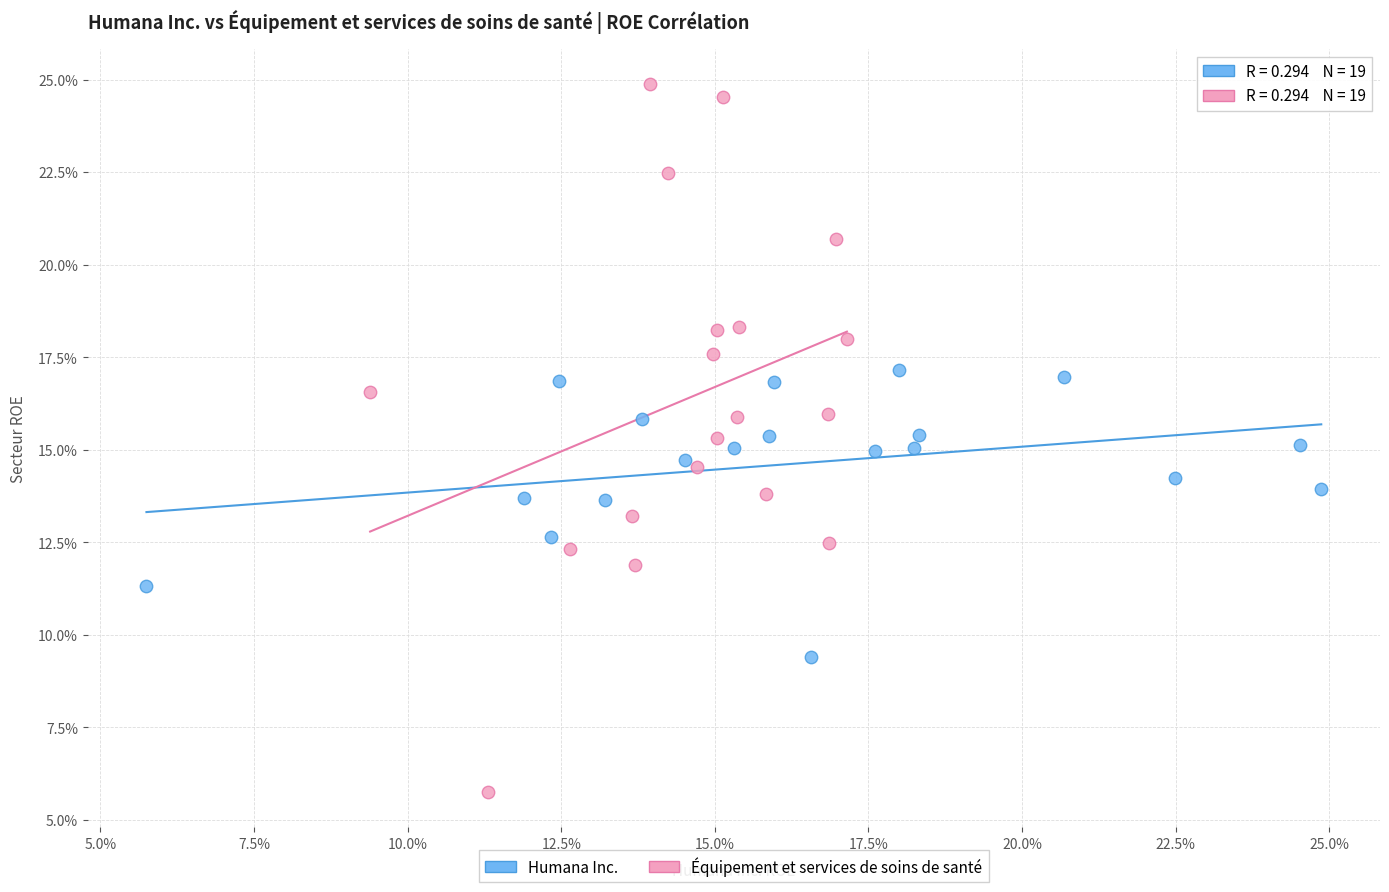

What are all the series names shown in the legend?

Humana Inc., Équipement et services de soins de santé